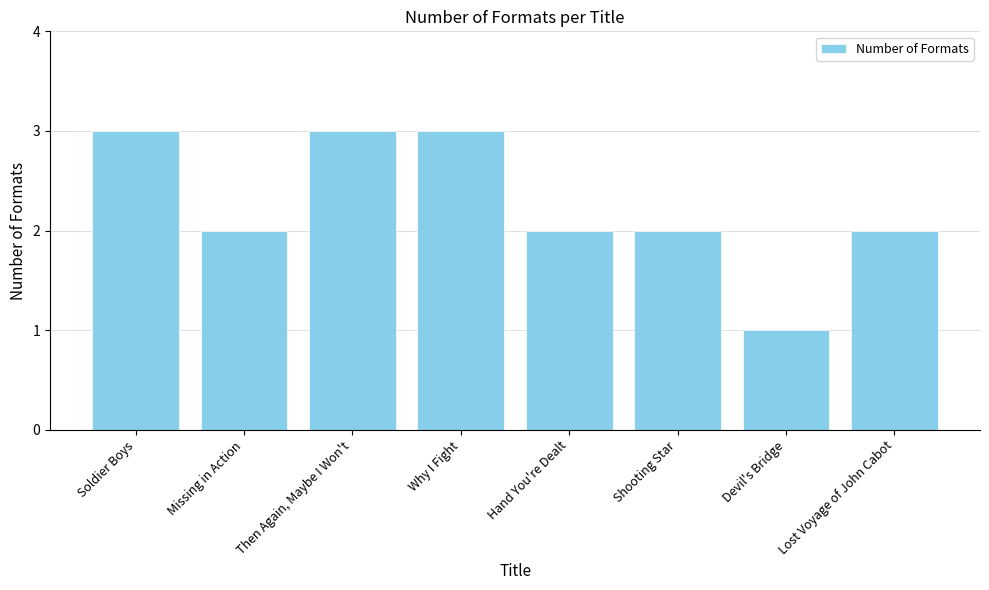

Where does the data first go above 2?

Soldier Boys